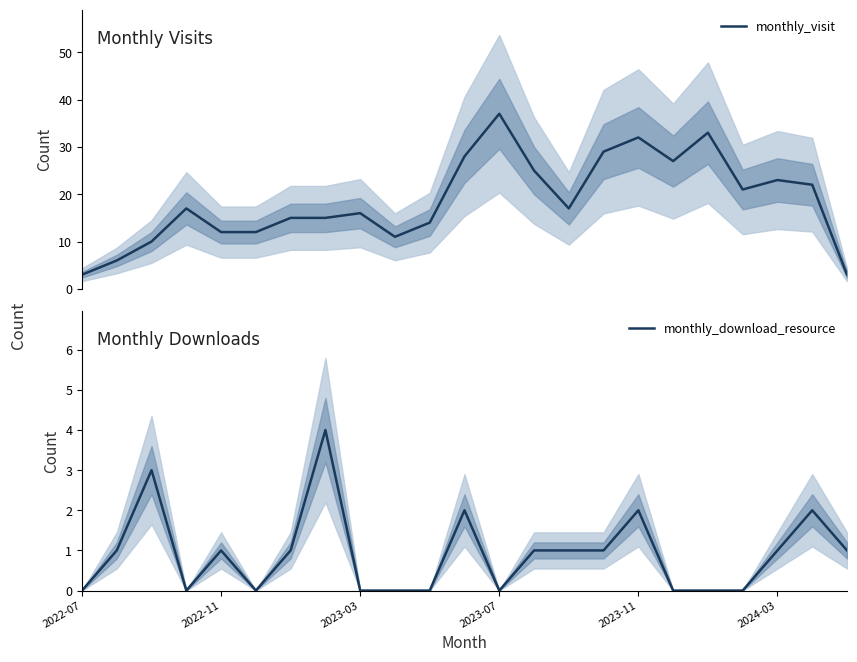

What is the maximum value for monthly_visit?

37